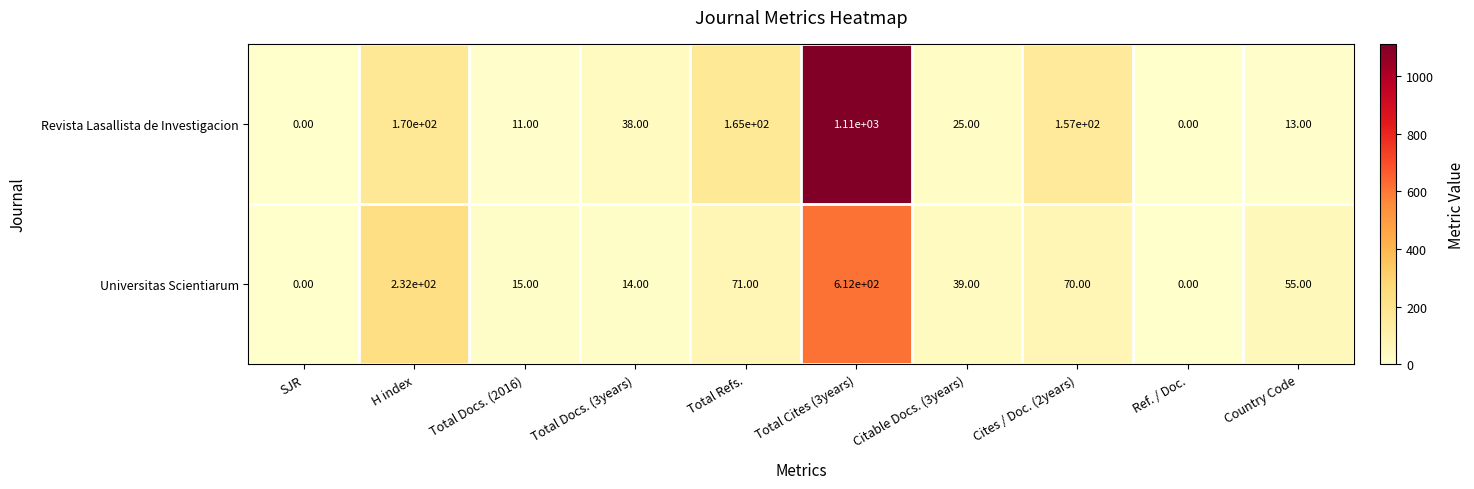

What is the difference between the second highest and minimum values in the Revista Lasallista de Investigacion series?

170